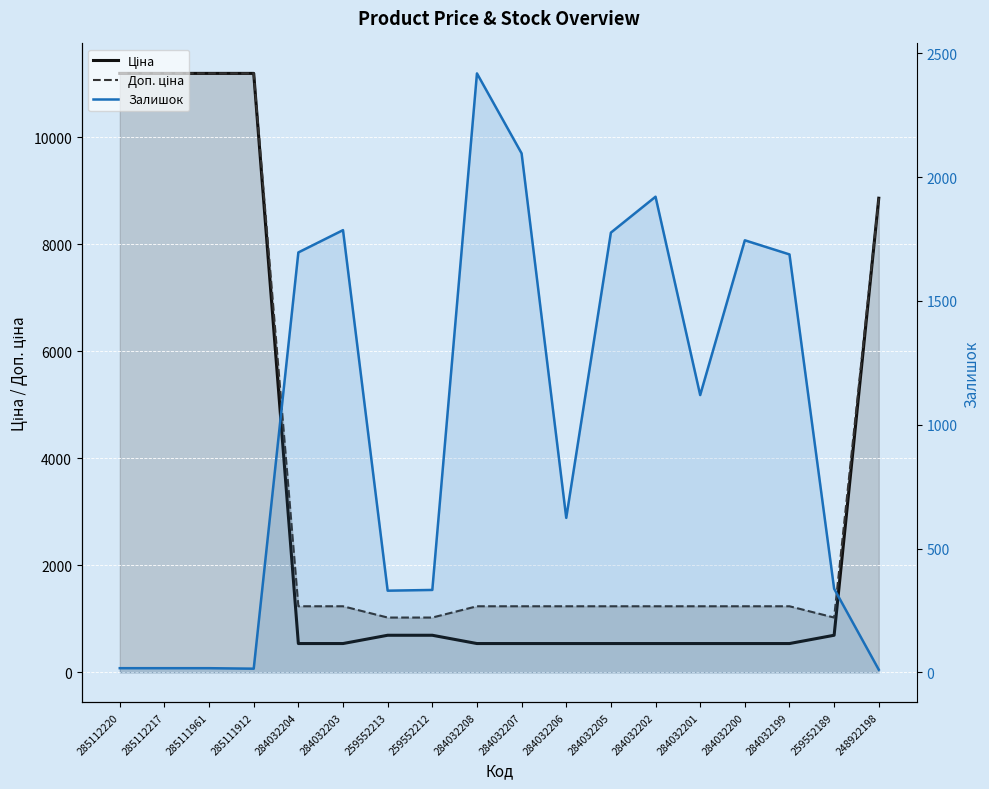

What is the difference between the highest and lowest values at 284032201?

696.4